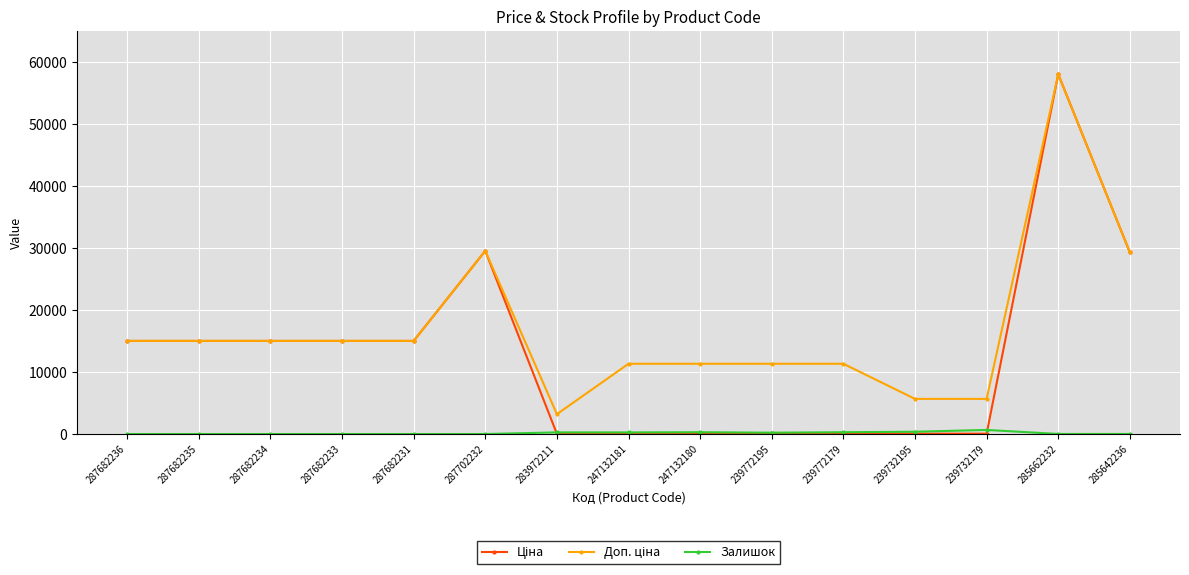

What is the maximum value shown in the chart?

58037.0